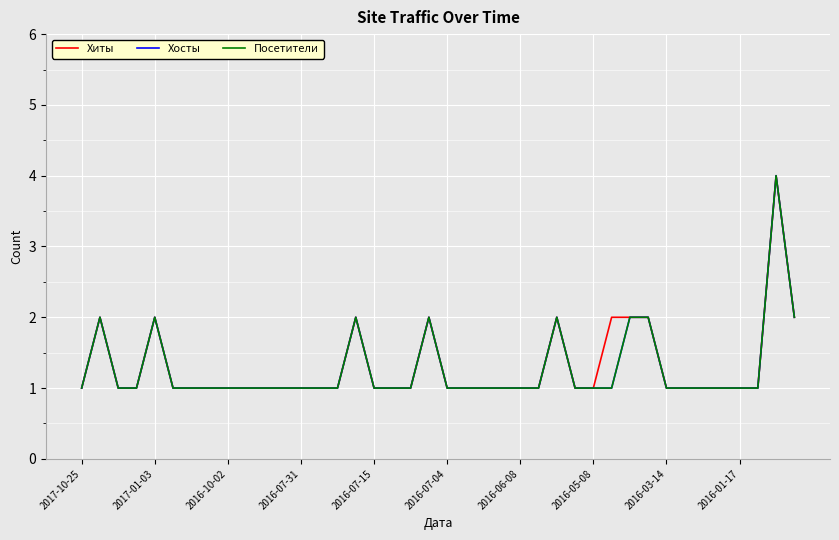

In Хосты, how many points are higher than both neighbors (excluding endpoints)?

6